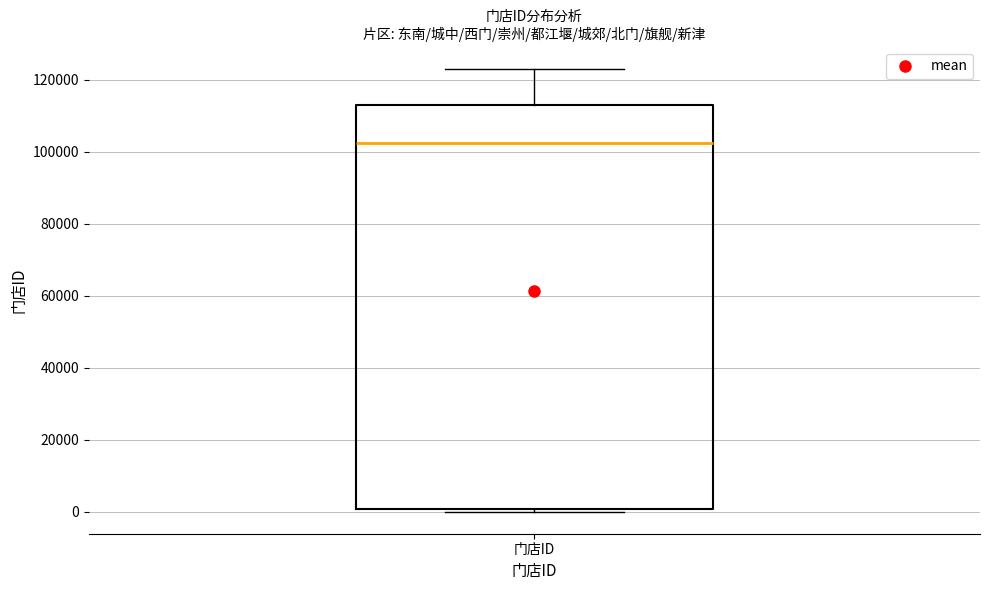

Transcribe this box plot: give where the median line is, the range the box spans, and where the two whiskers end, as read against the y-axis. The values are not printed on the chart, so give them approximately, as read against the axis.

median 102000, box 0 to 112000, whiskers 0 (just below the box's lower edge) to 124000